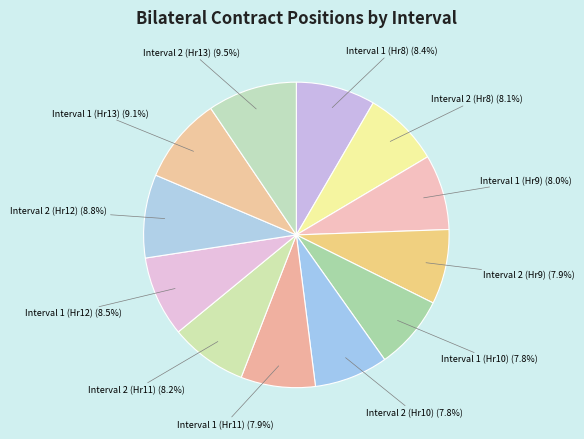

Count the number of slices in the pie.

12